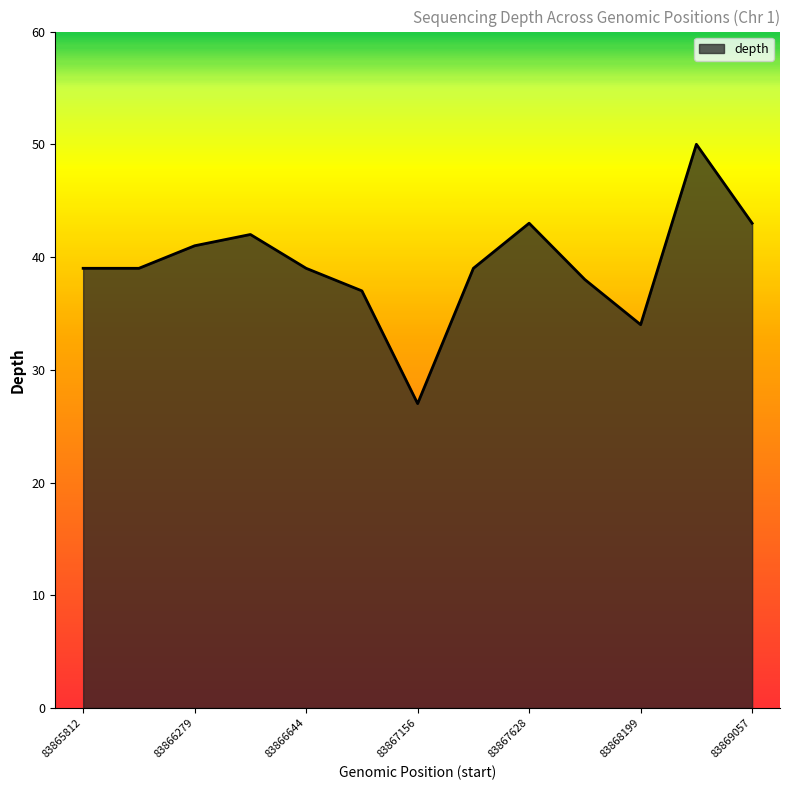

What is the difference between the maximum and minimum values?

23